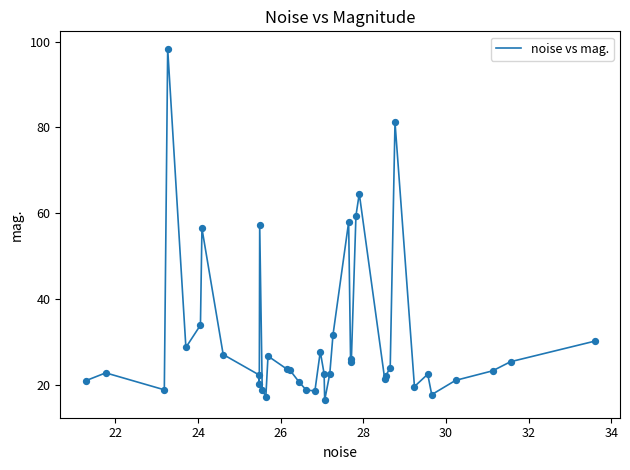

What is the greatest value displayed?

98.3